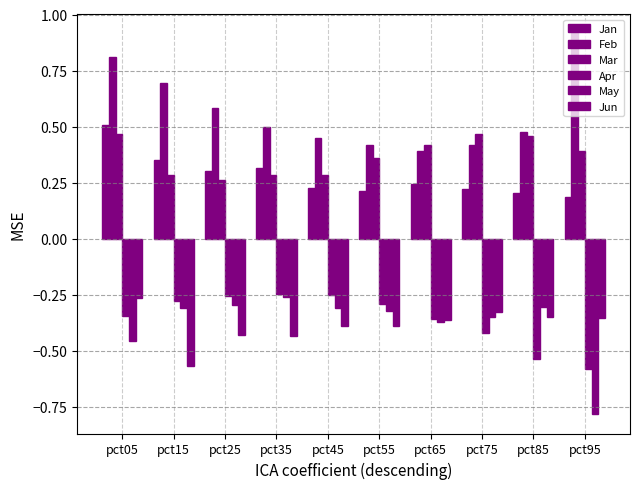

What is the value of the Mar bar at the 7th from the left?

0.4